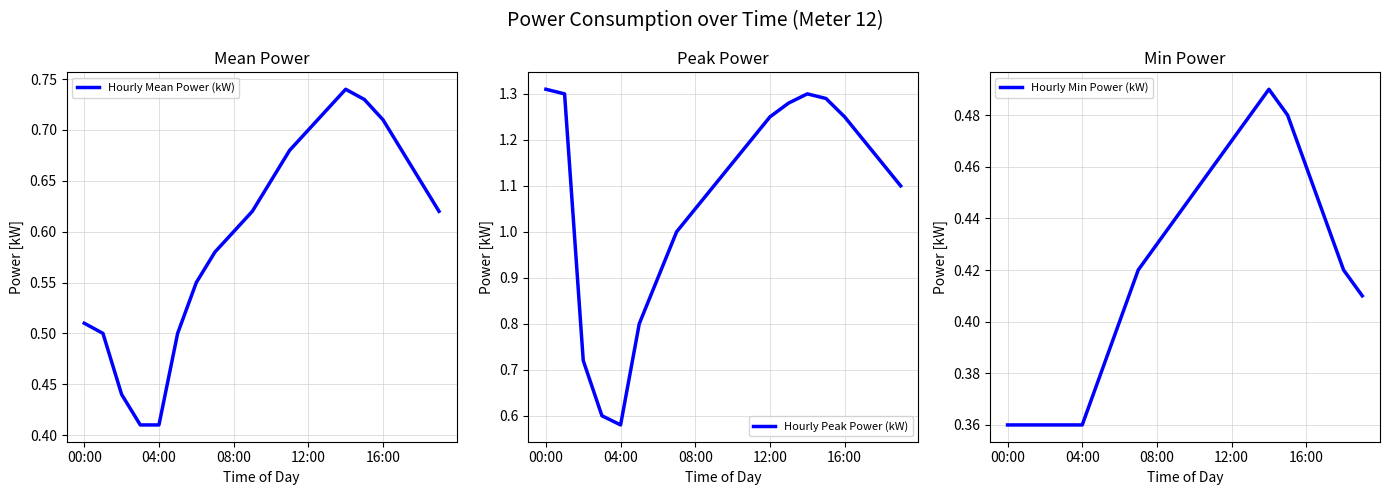

What is the difference between the maximum and minimum values in the Hourly Peak Power (kW) series?

0.7